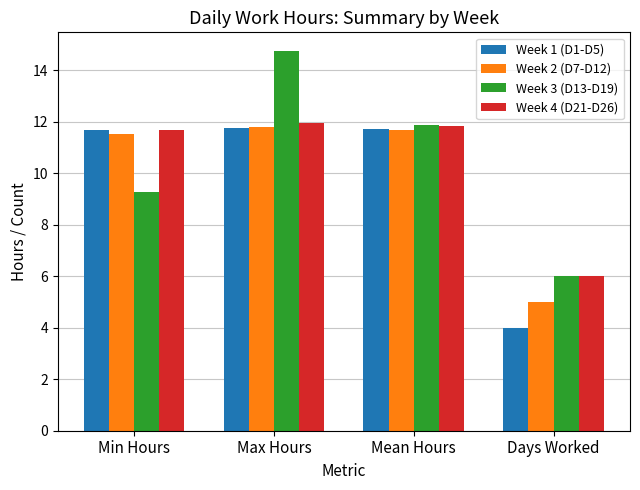

Which category has the lowest value in the Week 4 (D21-D26) series?

Days Worked